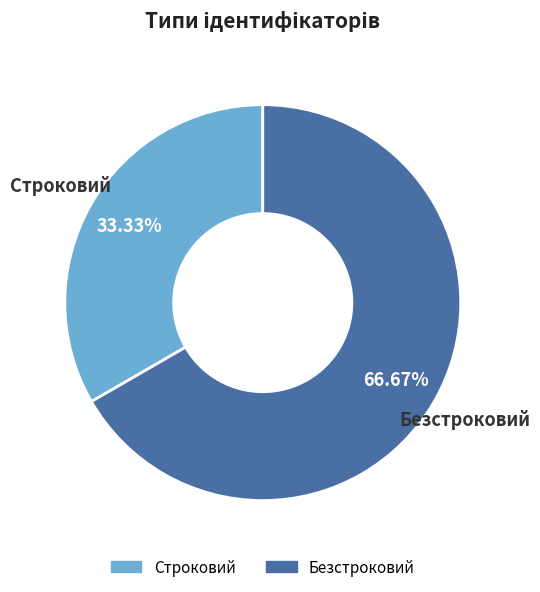

Which slice is the largest?

Безстроковий